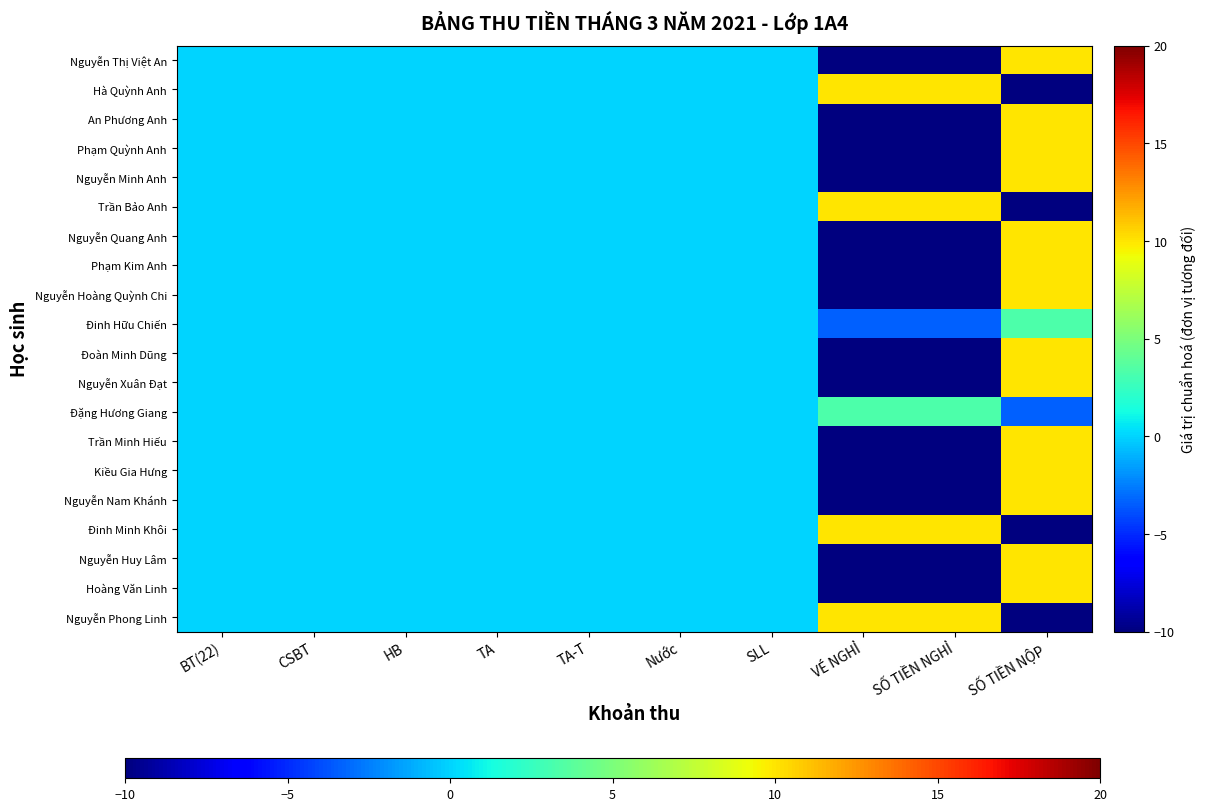

Reading left to right, what are all the values shown in this chart?

Nguyễn Thị Việt An: BT(22)=0.0	CSBT=0.0	HB=0.0	TA=0.0	TA-T=0.0	Nước=0.0	SLL=0.0	VÉ NGHỈ=-10.0	SỐ TIỀN NGHỈ=-10.0	SỐ TIỀN NỘP=10.0
Hà Quỳnh Anh: BT(22)=0.0	CSBT=0.0	HB=0.0	TA=0.0	TA-T=0.0	Nước=0.0	SLL=0.0	VÉ NGHỈ=10.0	SỐ TIỀN NGHỈ=10.0	SỐ TIỀN NỘP=-10.0
An Phương Anh: BT(22)=0.0	CSBT=0.0	HB=0.0	TA=0.0	TA-T=0.0	Nước=0.0	SLL=0.0	VÉ NGHỈ=-10.0	SỐ TIỀN NGHỈ=-10.0	SỐ TIỀN NỘP=10.0
Phạm Quỳnh Anh: BT(22)=0.0	CSBT=0.0	HB=0.0	TA=0.0	TA-T=0.0	Nước=0.0	SLL=0.0	VÉ NGHỈ=-10.0	SỐ TIỀN NGHỈ=-10.0	SỐ TIỀN NỘP=10.0
Nguyễn Minh Anh: BT(22)=0.0	CSBT=0.0	HB=0.0	TA=0.0	TA-T=0.0	Nước=0.0	SLL=0.0	VÉ NGHỈ=-10.0	SỐ TIỀN NGHỈ=-10.0	SỐ TIỀN NỘP=10.0
Trần Bảo Anh: BT(22)=0.0	CSBT=0.0	HB=0.0	TA=0.0	TA-T=0.0	Nước=0.0	SLL=0.0	VÉ NGHỈ=10.0	SỐ TIỀN NGHỈ=10.0	SỐ TIỀN NỘP=-10.0
Nguyễn Quang Anh: BT(22)=0.0	CSBT=0.0	HB=0.0	TA=0.0	TA-T=0.0	Nước=0.0	SLL=0.0	VÉ NGHỈ=-10.0	SỐ TIỀN NGHỈ=-10.0	SỐ TIỀN NỘP=10.0
Phạm Kim Anh: BT(22)=0.0	CSBT=0.0	HB=0.0	TA=0.0	TA-T=0.0	Nước=0.0	SLL=0.0	VÉ NGHỈ=-10.0	SỐ TIỀN NGHỈ=-10.0	SỐ TIỀN NỘP=10.0
Nguyễn Hoàng Quỳnh Chi: BT(22)=0.0	CSBT=0.0	HB=0.0	TA=0.0	TA-T=0.0	Nước=0.0	SLL=0.0	VÉ NGHỈ=-10.0	SỐ TIỀN NGHỈ=-10.0	SỐ TIỀN NỘP=10.0
Đinh Hữu Chiến: BT(22)=0.0	CSBT=0.0	HB=0.0	TA=0.0	TA-T=0.0	Nước=0.0	SLL=0.0	VÉ NGHỈ=-3.3	SỐ TIỀN NGHỈ=-3.3	SỐ TIỀN NỘP=3.3
Đoàn Minh Dũng: BT(22)=0.0	CSBT=0.0	HB=0.0	TA=0.0	TA-T=0.0	Nước=0.0	SLL=0.0	VÉ NGHỈ=-10.0	SỐ TIỀN NGHỈ=-10.0	SỐ TIỀN NỘP=10.0
Nguyễn Xuân Đạt: BT(22)=0.0	CSBT=0.0	HB=0.0	TA=0.0	TA-T=0.0	Nước=0.0	SLL=0.0	VÉ NGHỈ=-10.0	SỐ TIỀN NGHỈ=-10.0	SỐ TIỀN NỘP=10.0
Đặng Hương Giang: BT(22)=0.0	CSBT=0.0	HB=0.0	TA=0.0	TA-T=0.0	Nước=0.0	SLL=0.0	VÉ NGHỈ=3.3	SỐ TIỀN NGHỈ=3.3	SỐ TIỀN NỘP=-3.3
Trần Minh Hiếu: BT(22)=0.0	CSBT=0.0	HB=0.0	TA=0.0	TA-T=0.0	Nước=0.0	SLL=0.0	VÉ NGHỈ=-10.0	SỐ TIỀN NGHỈ=-10.0	SỐ TIỀN NỘP=10.0
Kiều Gia Hưng: BT(22)=0.0	CSBT=0.0	HB=0.0	TA=0.0	TA-T=0.0	Nước=0.0	SLL=0.0	VÉ NGHỈ=-10.0	SỐ TIỀN NGHỈ=-10.0	SỐ TIỀN NỘP=10.0
Nguyễn Nam Khánh: BT(22)=0.0	CSBT=0.0	HB=0.0	TA=0.0	TA-T=0.0	Nước=0.0	SLL=0.0	VÉ NGHỈ=-10.0	SỐ TIỀN NGHỈ=-10.0	SỐ TIỀN NỘP=10.0
Đinh Minh Khôi: BT(22)=0.0	CSBT=0.0	HB=0.0	TA=0.0	TA-T=0.0	Nước=0.0	SLL=0.0	VÉ NGHỈ=10.0	SỐ TIỀN NGHỈ=10.0	SỐ TIỀN NỘP=-10.0
Nguyễn Huy Lâm: BT(22)=0.0	CSBT=0.0	HB=0.0	TA=0.0	TA-T=0.0	Nước=0.0	SLL=0.0	VÉ NGHỈ=-10.0	SỐ TIỀN NGHỈ=-10.0	SỐ TIỀN NỘP=10.0
Hoàng Văn Linh: BT(22)=0.0	CSBT=0.0	HB=0.0	TA=0.0	TA-T=0.0	Nước=0.0	SLL=0.0	VÉ NGHỈ=-10.0	SỐ TIỀN NGHỈ=-10.0	SỐ TIỀN NỘP=10.0
Nguyễn Phong Linh: BT(22)=0.0	CSBT=0.0	HB=0.0	TA=0.0	TA-T=0.0	Nước=0.0	SLL=0.0	VÉ NGHỈ=10.0	SỐ TIỀN NGHỈ=10.0	SỐ TIỀN NỘP=-10.0